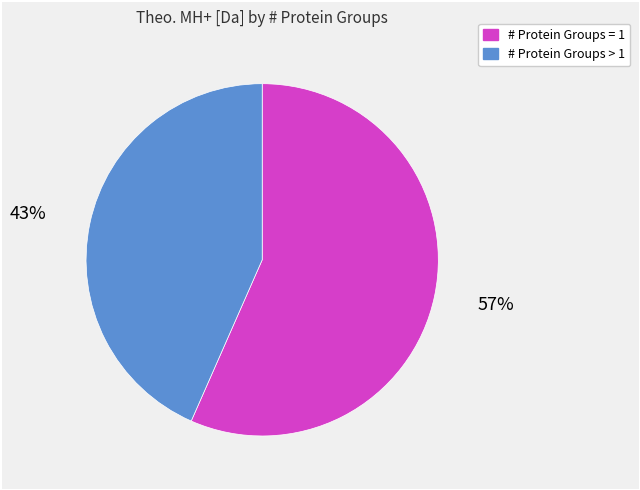

Is there any slice that represents more than half of the pie?

Yes